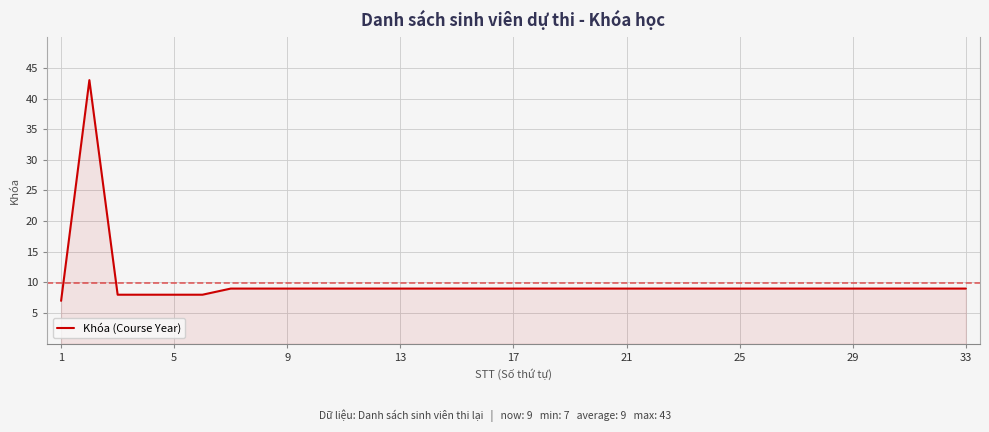

What is the difference between the maximum and minimum values?

36